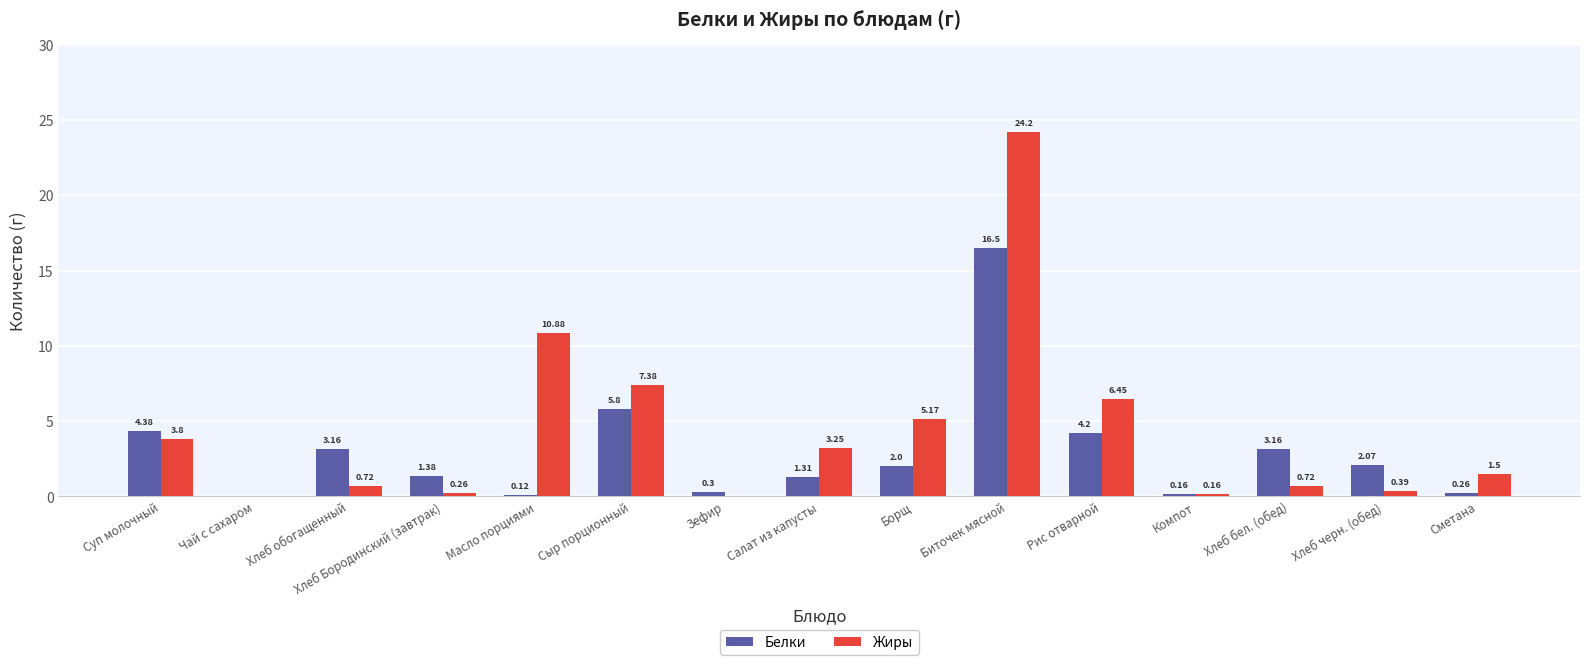

Is the value of Жиры at Рис отварной greater than the value of Белки at Сыр порционный?

Yes